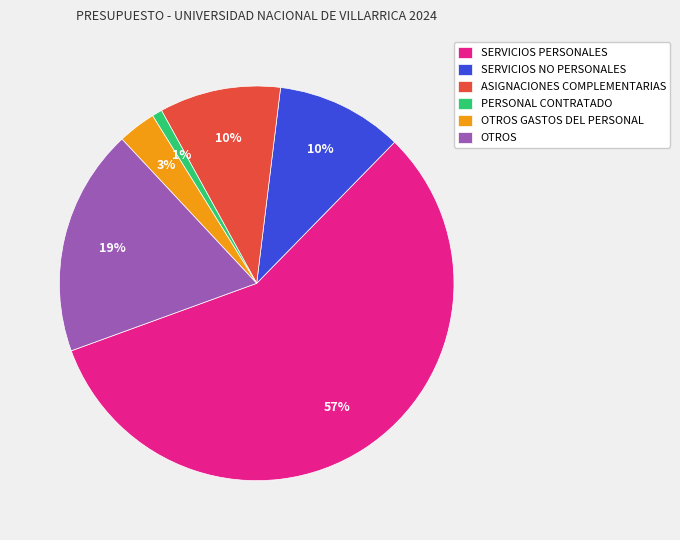

Which has a higher value, ASIGNACIONES COMPLEMENTARIAS or PERSONAL CONTRATADO?

ASIGNACIONES COMPLEMENTARIAS